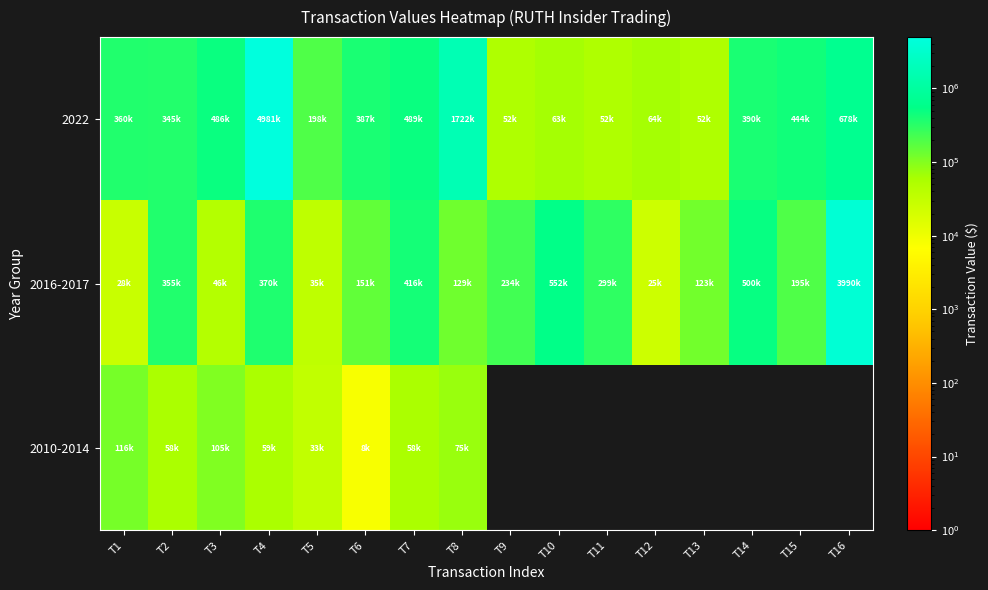

Which series has the largest range (max minus min)?

2022